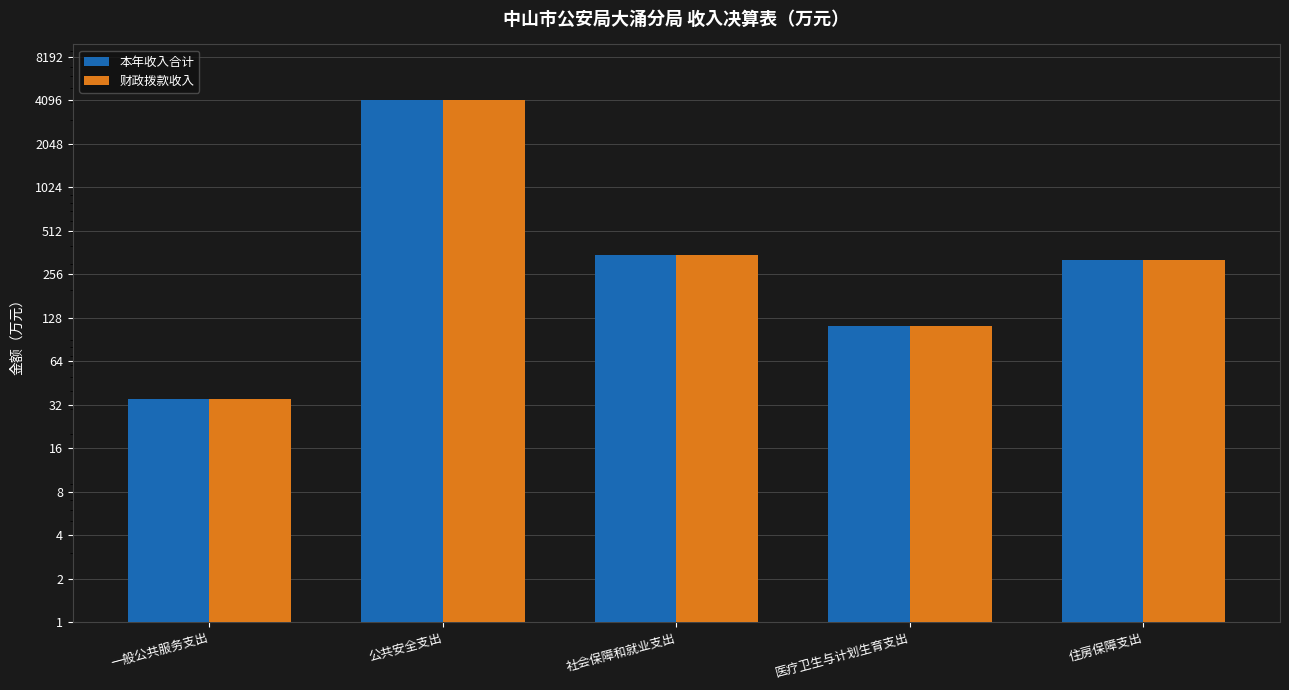

The 财政拨款收入 series shows 35.3 at 一般公共服务支出. True or false?

True